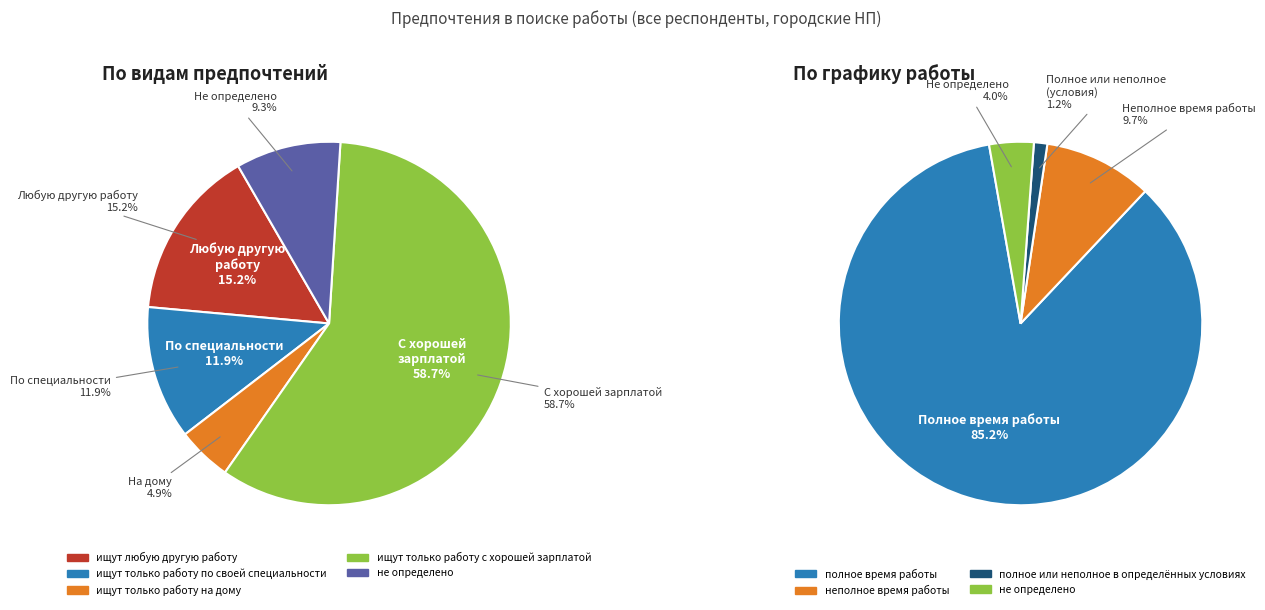

To the nearest percent, what is the difference between the ищут любую другую работу and ищут только работу по своей специальности slice percentages?

3%